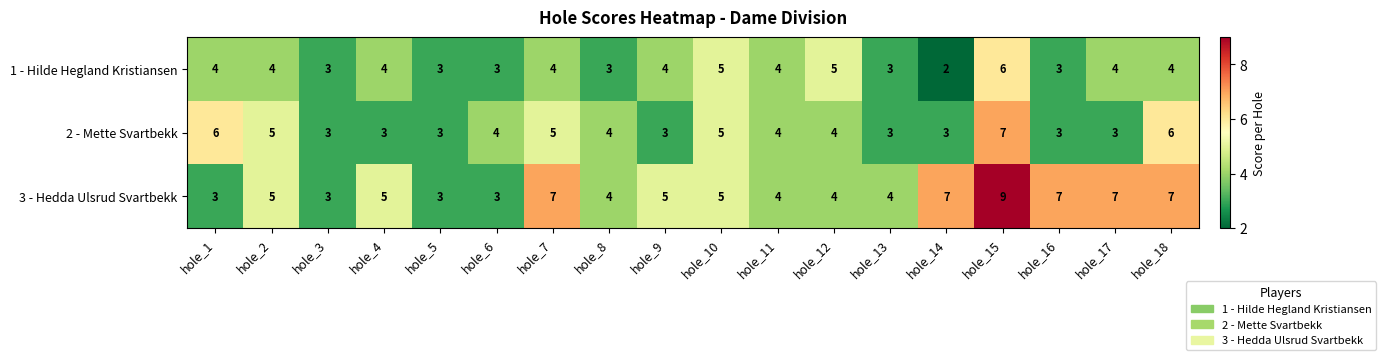

Which series has the largest range (max minus min)?

3 - Hedda Ulsrud Svartbekk